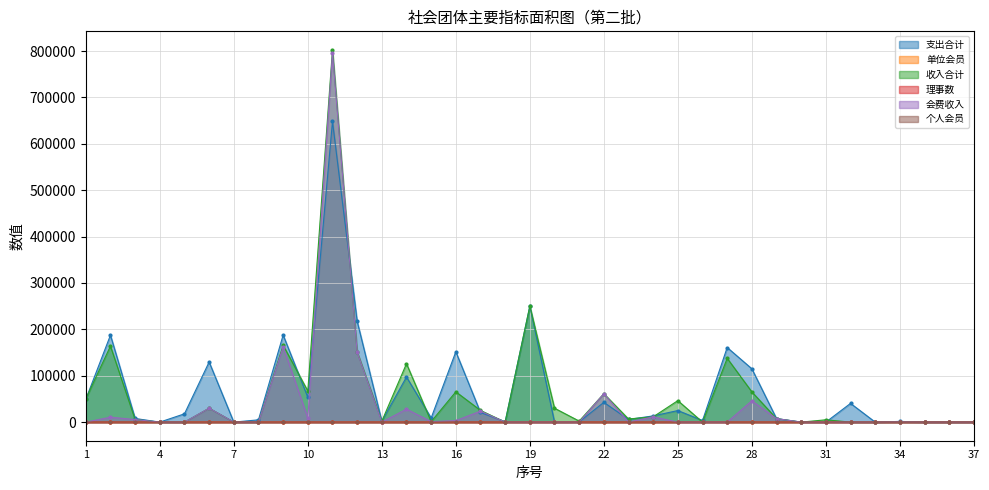

How many interior local valleys does the 支出合计 series have?

10